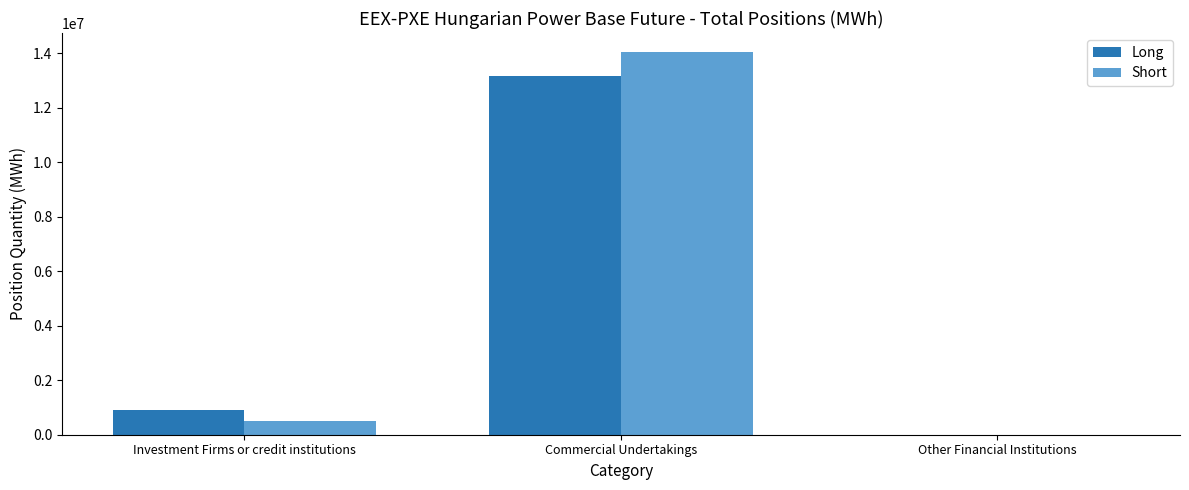

Is it true that Long equals 13164204 at Commercial Undertakings?

True